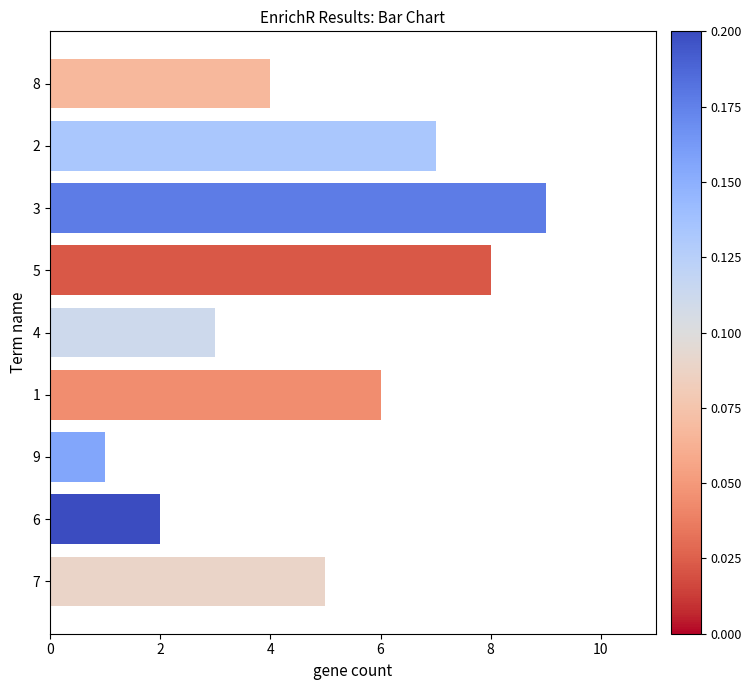

How many data points are less than 5?

4